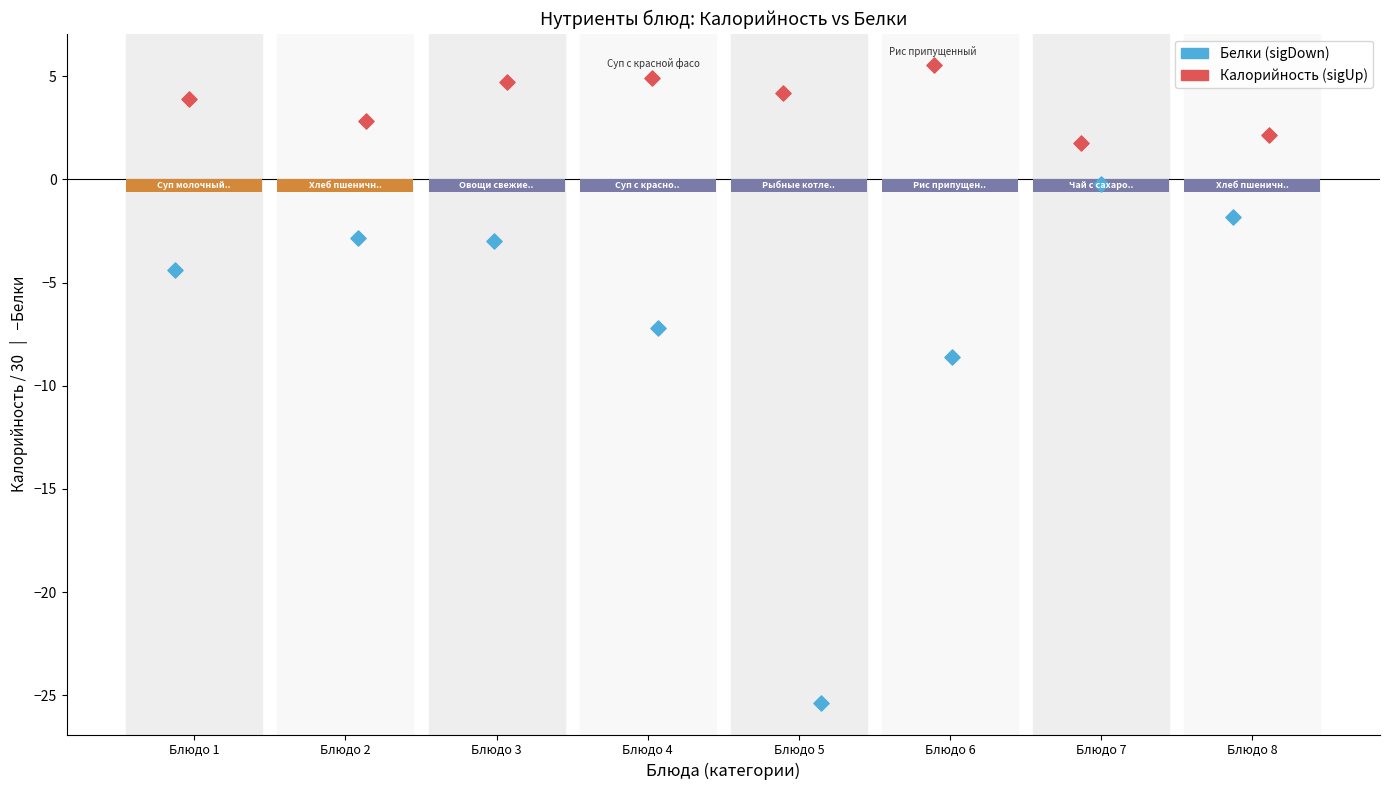

Which series has the widest spread of Y values?

Белки (sigDown)